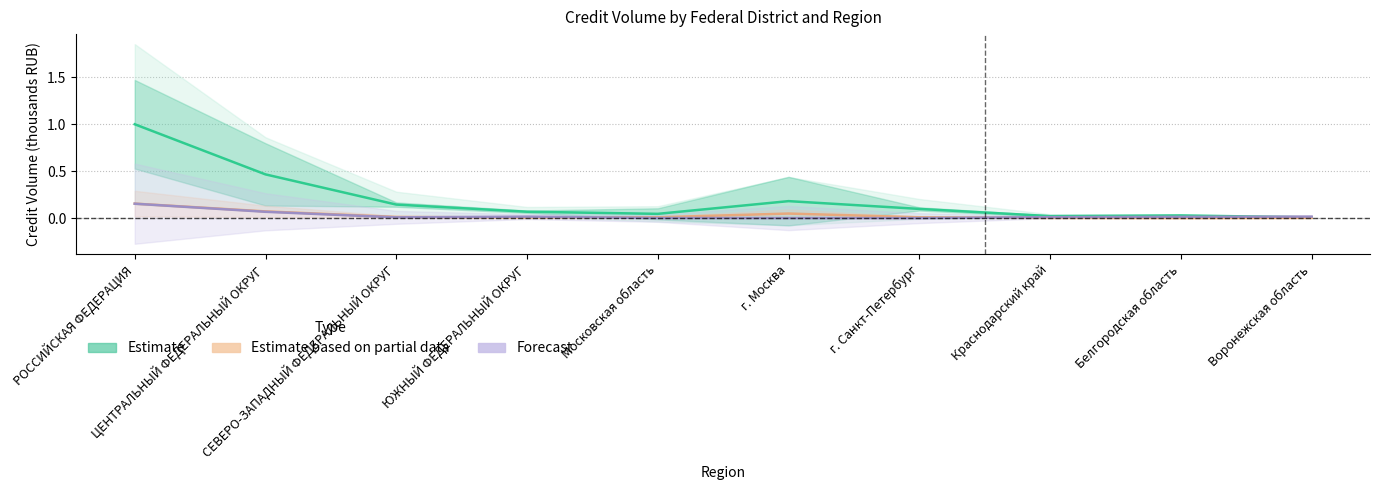

Where is the first local minimum for Estimate?

Московская область